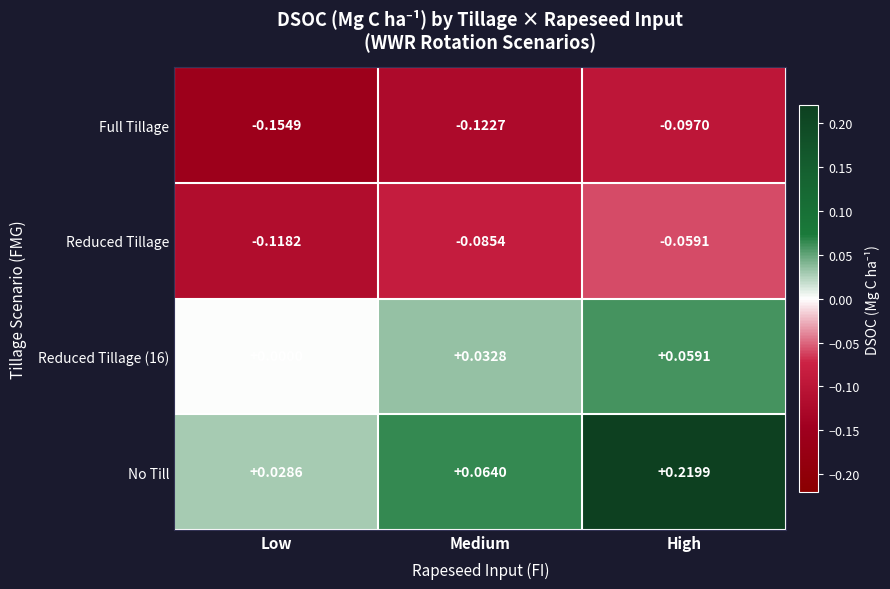

At which label is Full Tillage closest to 0?

High